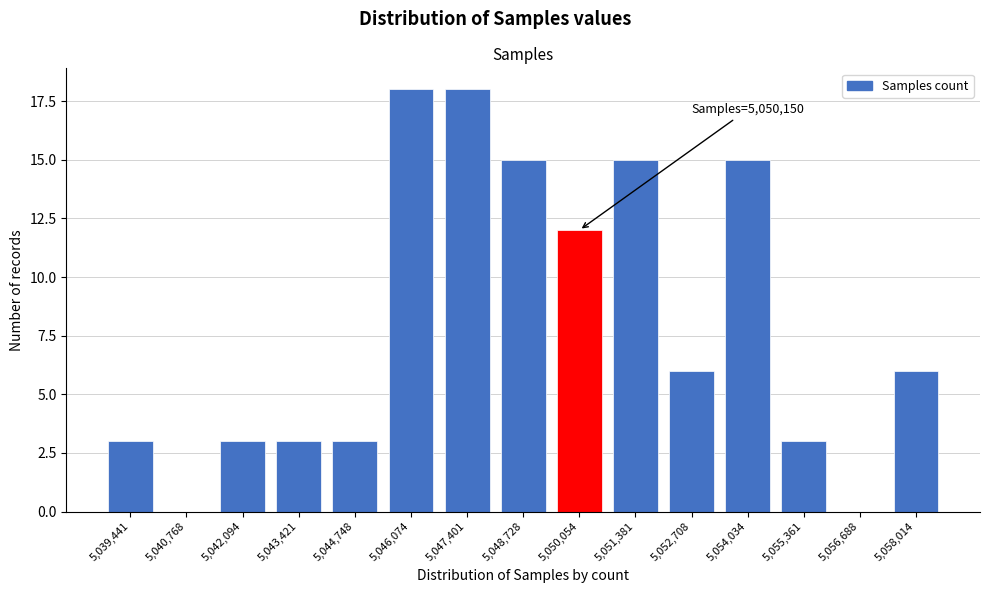

Reading left to right, extract all data points from this chart.

5,039,441=3	5,040,768=0	5,042,094=3	5,043,421=3	5,044,748=3	5,046,074=18	5,047,401=18	5,048,728=15	5,050,054=12	5,051,381=15	5,052,708=6	5,054,034=15	5,055,361=3	5,056,688=0	5,058,014=6